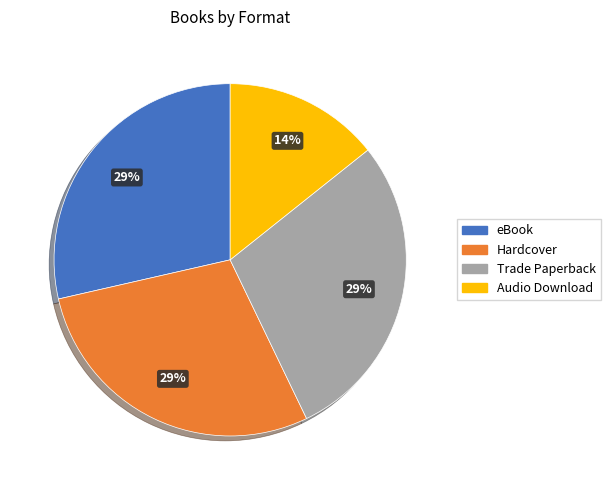

Does Hardcover represent more than half of the total?

No